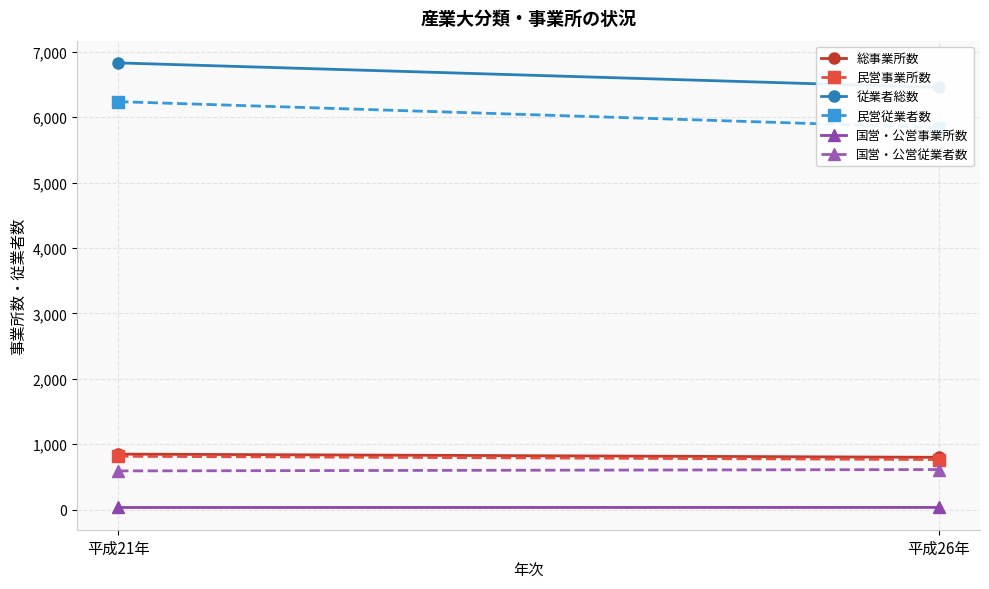

What is the sum of all 国営・公営従業者数 values?

1205